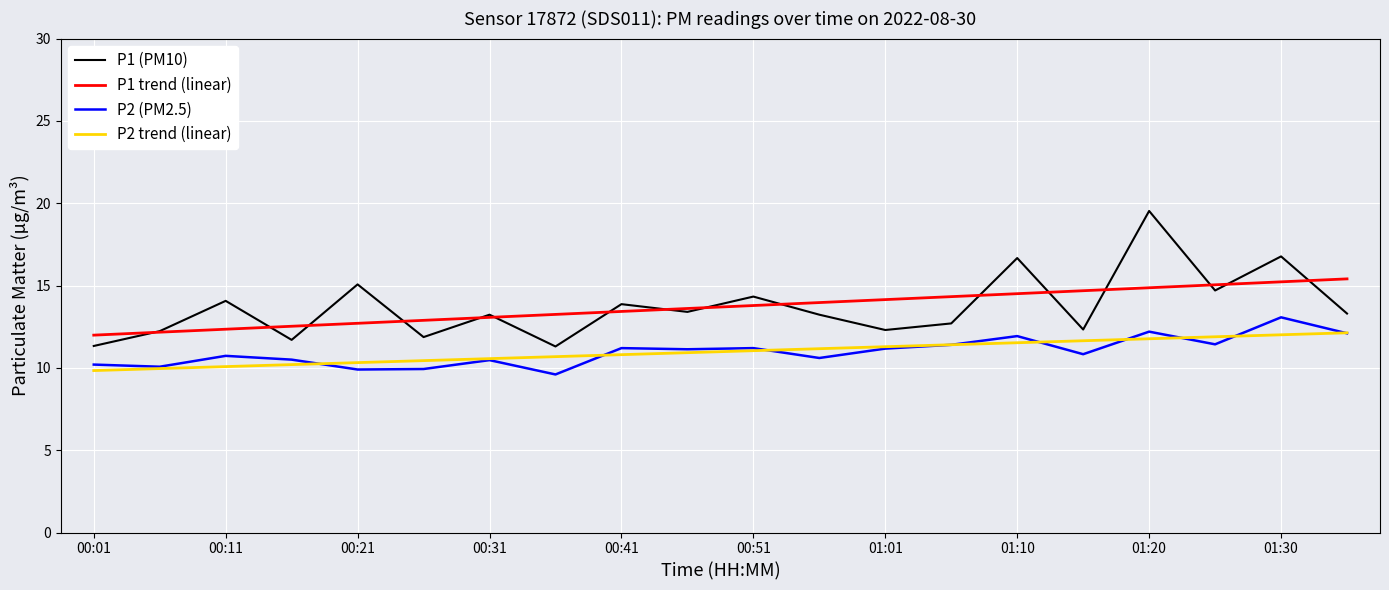

True or false: P1 (PM10) and P2 trend (linear) cross at least once.

False